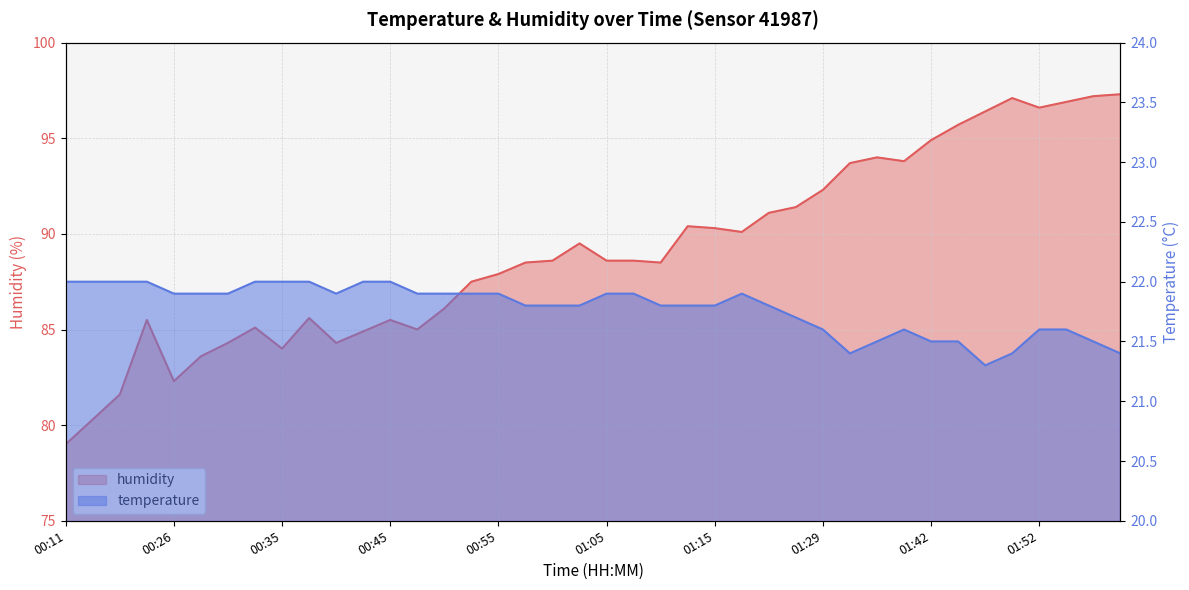

In humidity, how many points are lower than both neighbors (excluding endpoints)?

8